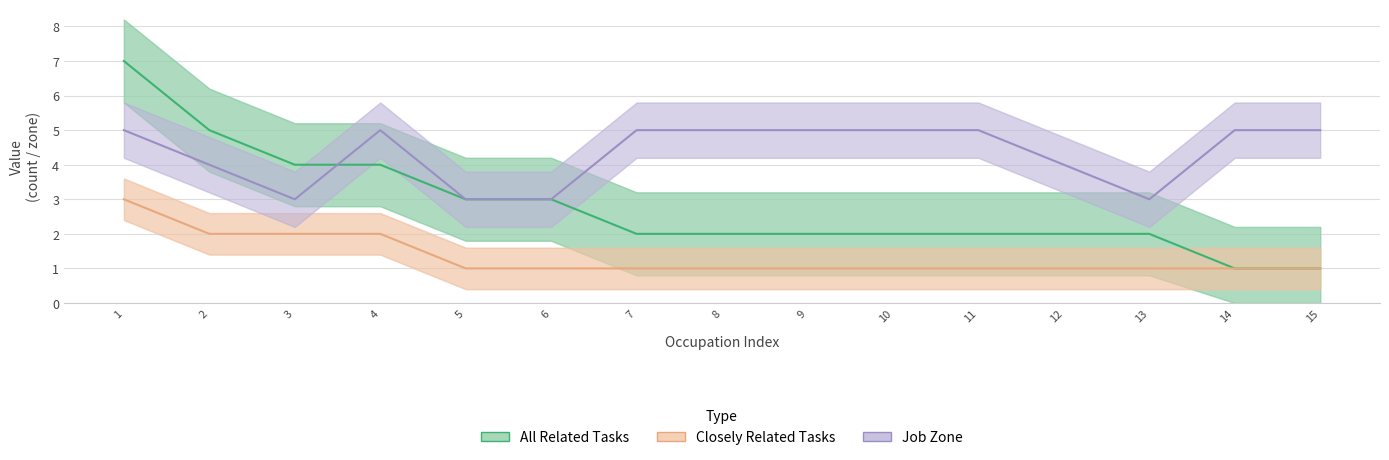

Count the number of categories in the chart.

15